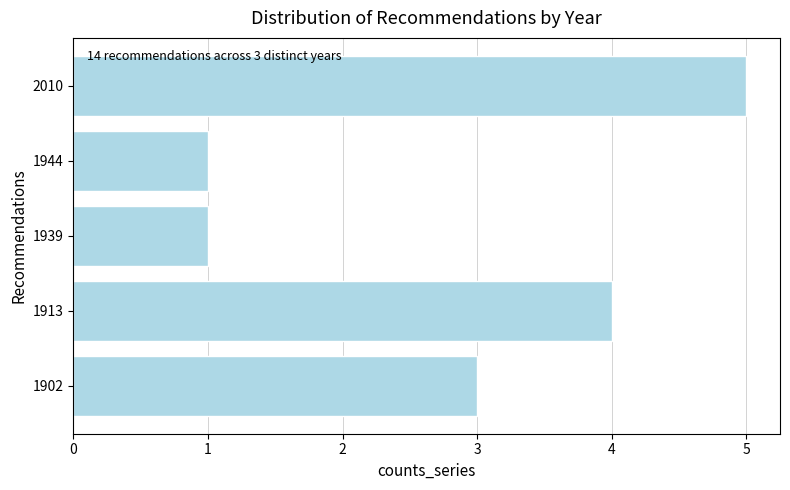

How many values are between 1 and 4?

4